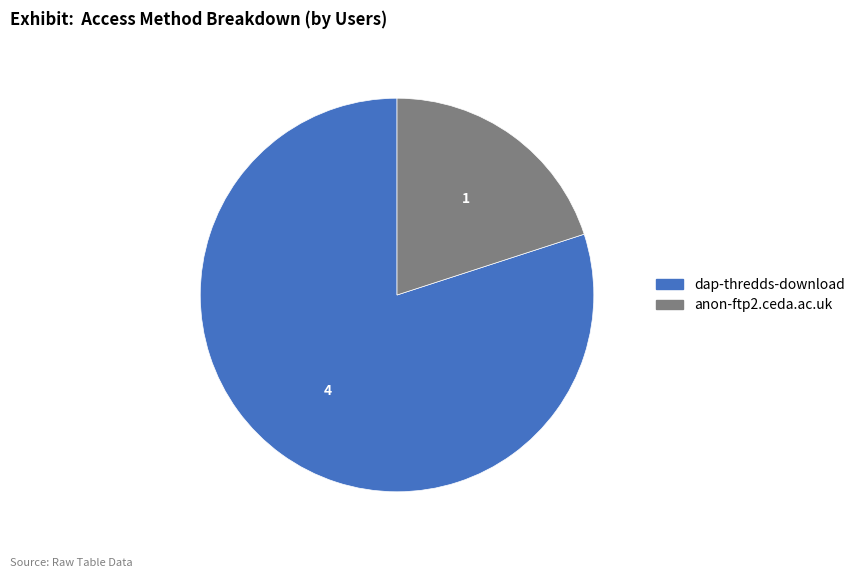

Combined, do dap-thredds-download and anon-ftp2.ceda.ac.uk account for over 50%?

Yes